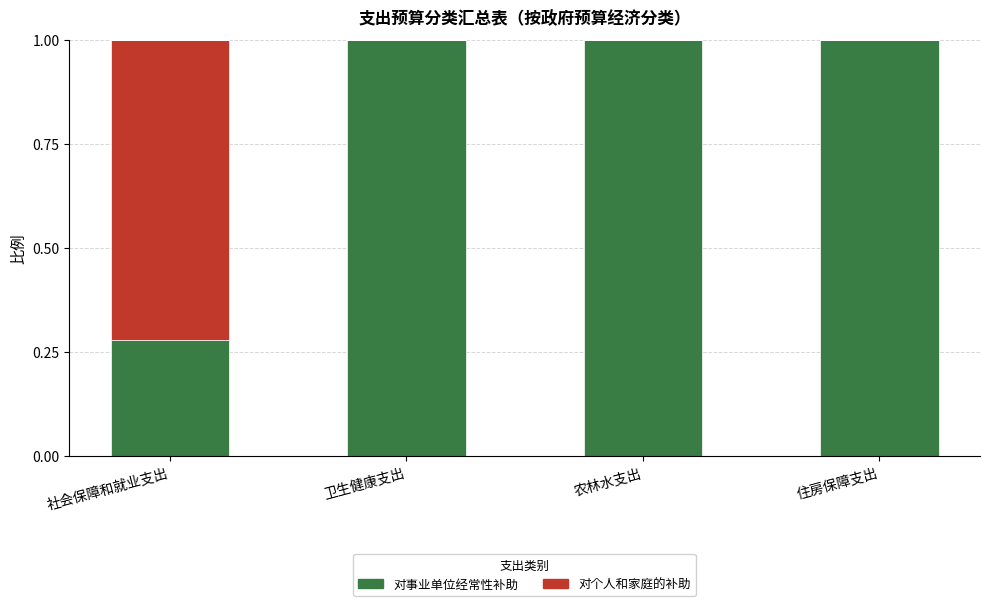

The 对事业单位经常性补助 series shows 1.5 at 农林水支出. True or false?

False